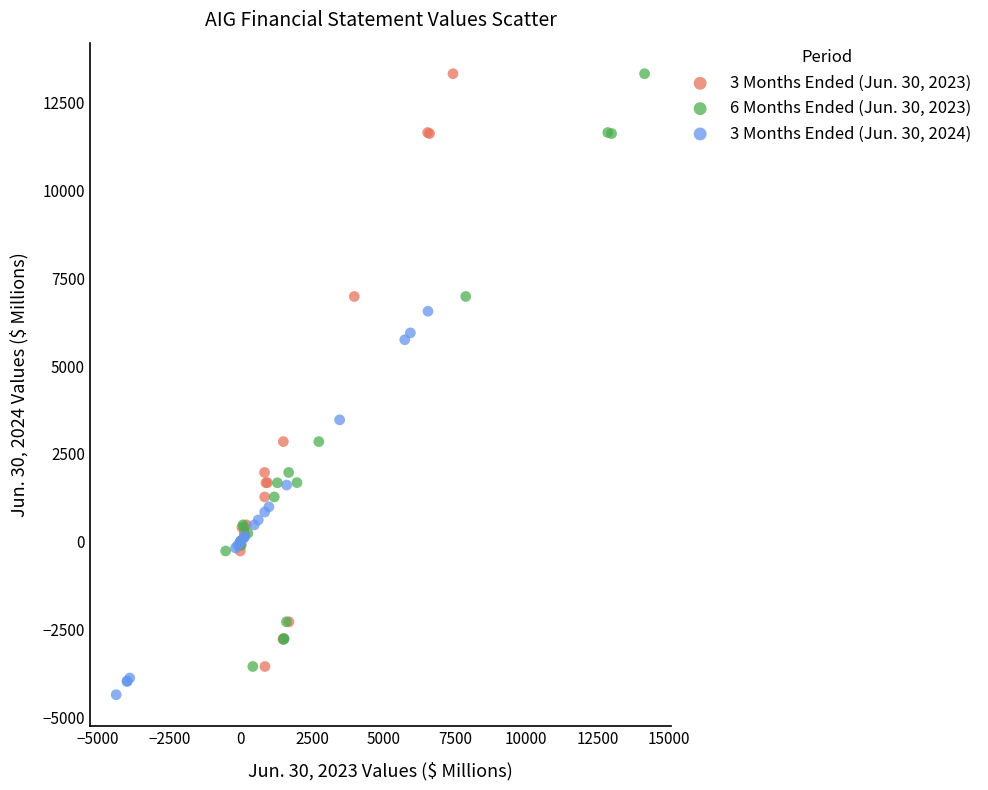

What are all the series names shown in the legend?

3 Months Ended (Jun. 30, 2023), 6 Months Ended (Jun. 30, 2023), 3 Months Ended (Jun. 30, 2024)